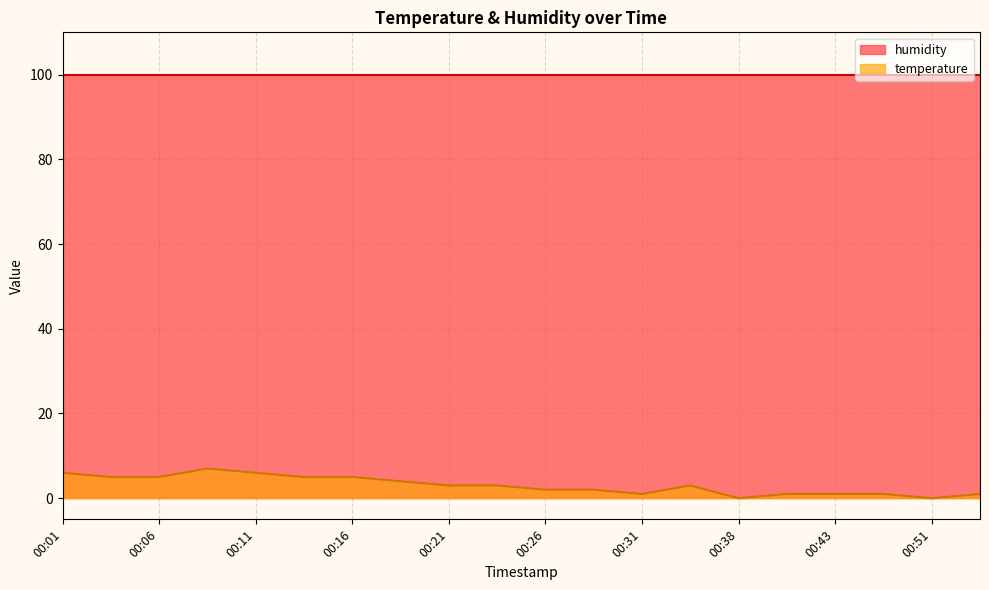

How many interior local peaks (higher than both neighbors) does the data have?

2